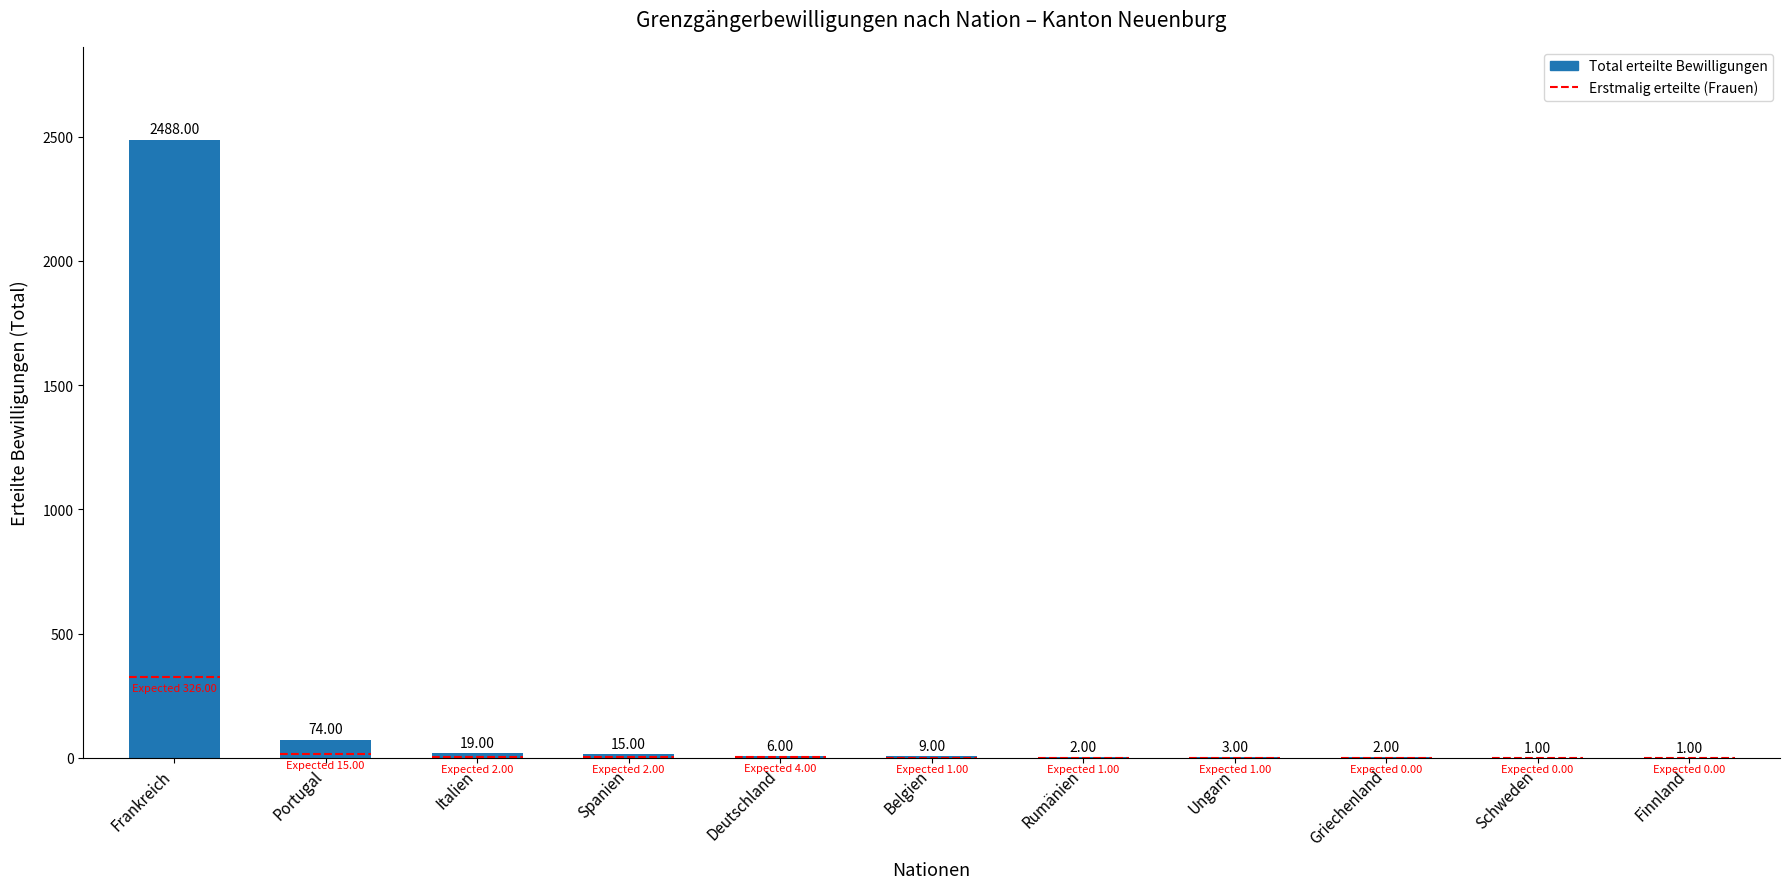

At which category does the chart reach its minimum across all series?

Schweden